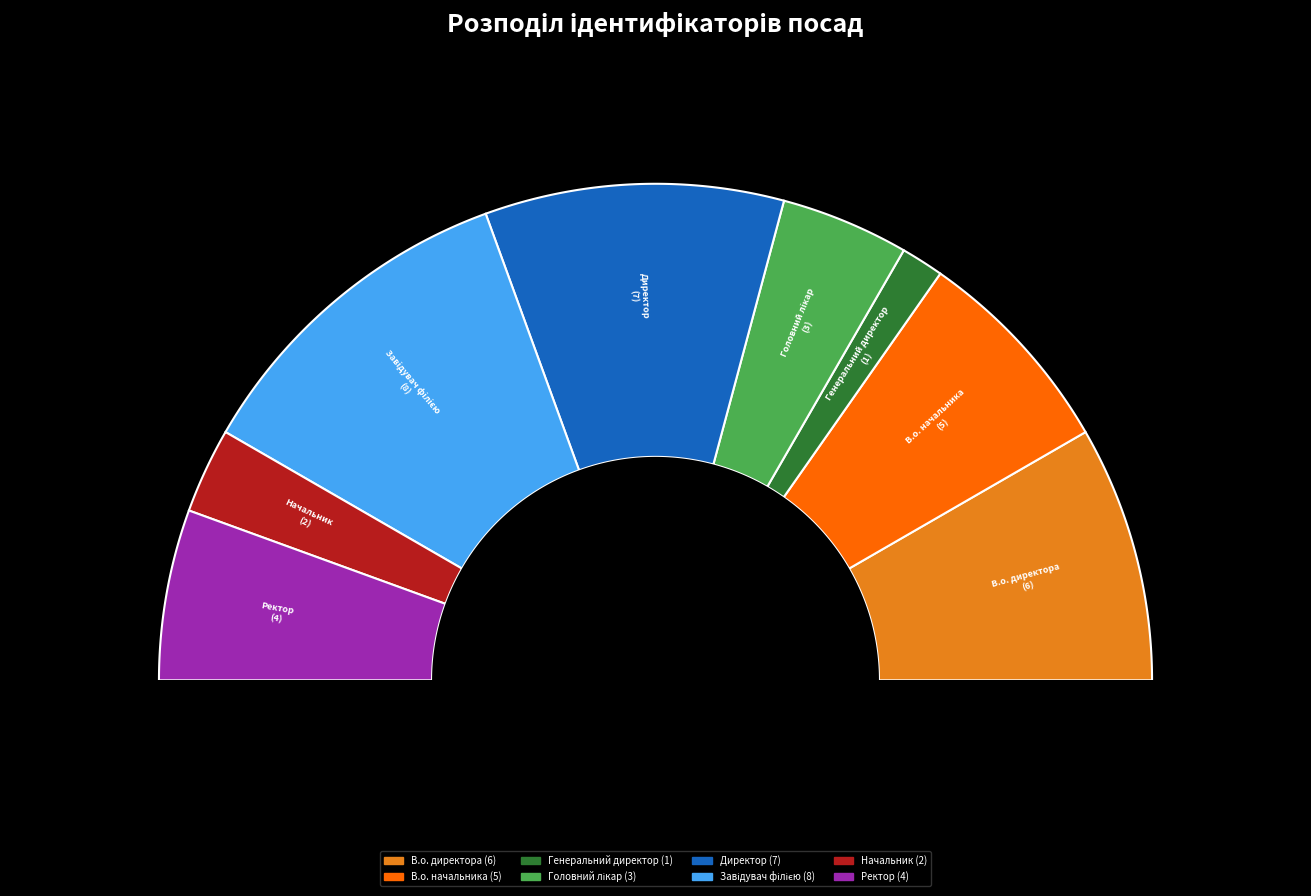

Is it true that Ректор is 20% of the pie?

False